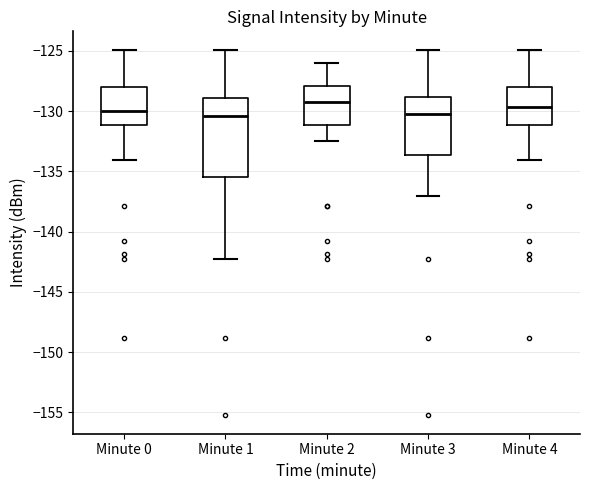

Reading left to right, transcribe this box plot: for each box, give where its median line is, the range the box spans, and where its two whiskers end, as read against the y-axis. The values are not printed on the chart, so give them approximately, as read against the axis.

Minute 0: median -130.0, box -131.0 to -128.0, whiskers -134.0 to -125.0
Minute 1: median -130.5, box -135.5 to -129.0, whiskers -142.5 to -125.0
Minute 2: median -129.0, box -131.0 to -128.0, whiskers -132.5 to -126.0
Minute 3: median -130.5, box -133.5 to -129.0, whiskers -137.0 to -125.0
Minute 4: median -129.5, box -131.0 to -128.0, whiskers -134.0 to -125.0